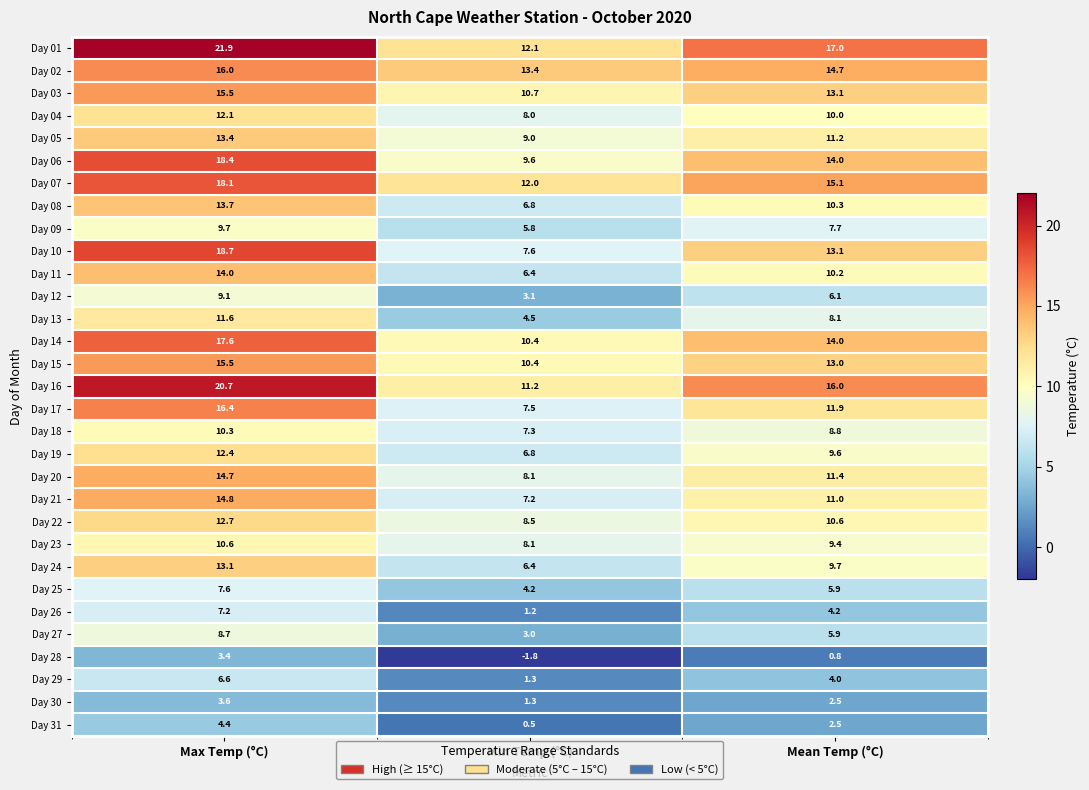

What is the lowest value of the Day 01 series?

12.1